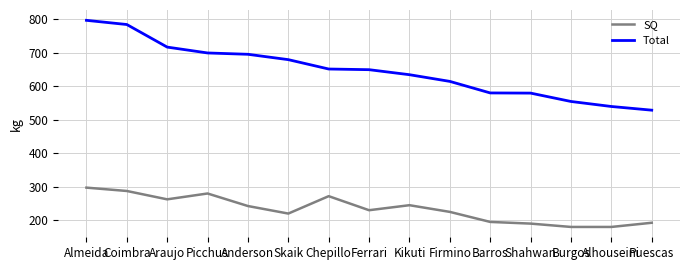

True or false: SQ and Total intersect in this chart.

False